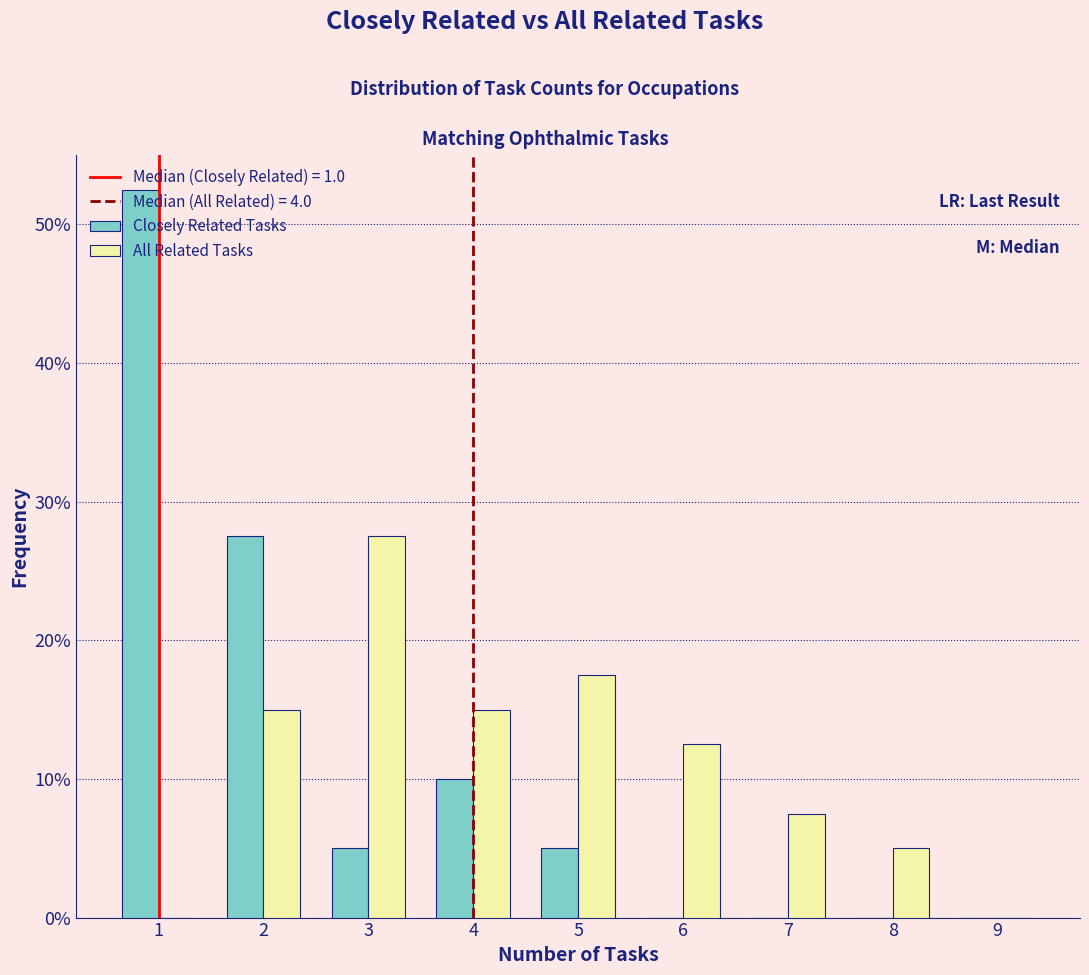

Reading left to right, transcribe this chart: for each range on the x-axis, give the height of each series' bar. The values are not printed on the chart, so give them approximately, as read against the axis.

0.5 to 1.5: Closely Related Tasks=53	All Related Tasks=0
1.5 to 2.5: Closely Related Tasks=28	All Related Tasks=15
2.5 to 3.5: Closely Related Tasks=5	All Related Tasks=28
3.5 to 4.5: Closely Related Tasks=10	All Related Tasks=15
4.5 to 5.5: Closely Related Tasks=5	All Related Tasks=18
5.5 to 6.5: Closely Related Tasks=0	All Related Tasks=13
6.5 to 7.5: Closely Related Tasks=0	All Related Tasks=8
7.5 to 8.5: Closely Related Tasks=0	All Related Tasks=5
8.5 to 9.5: Closely Related Tasks=0	All Related Tasks=0